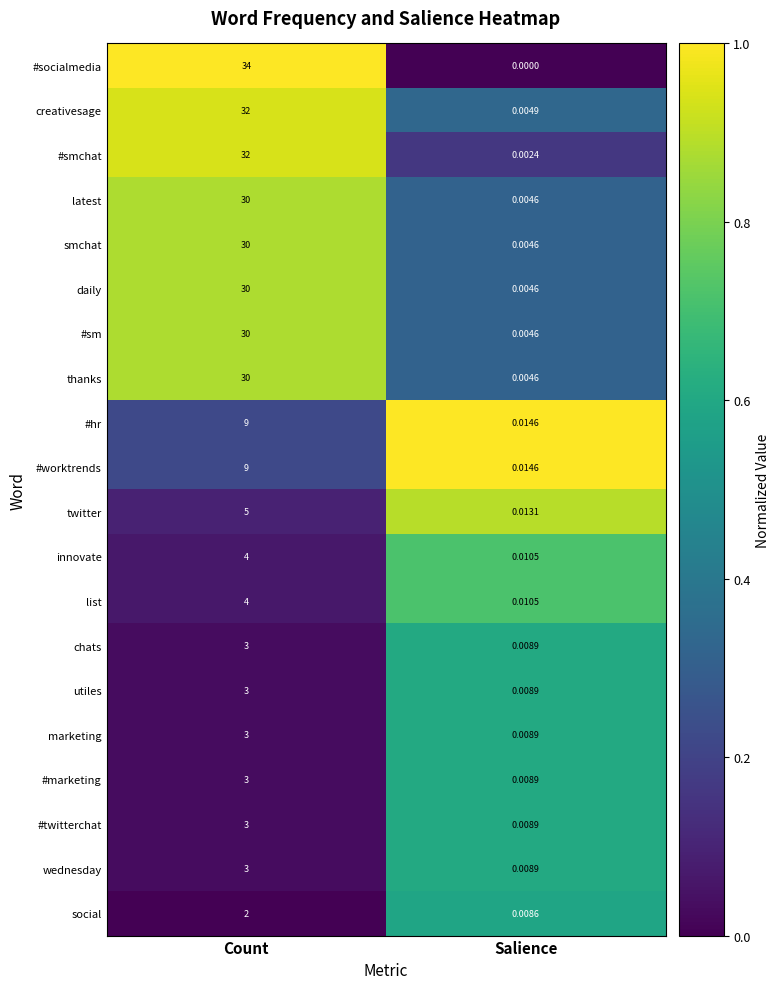

Which category has the highest value across all series?

Count